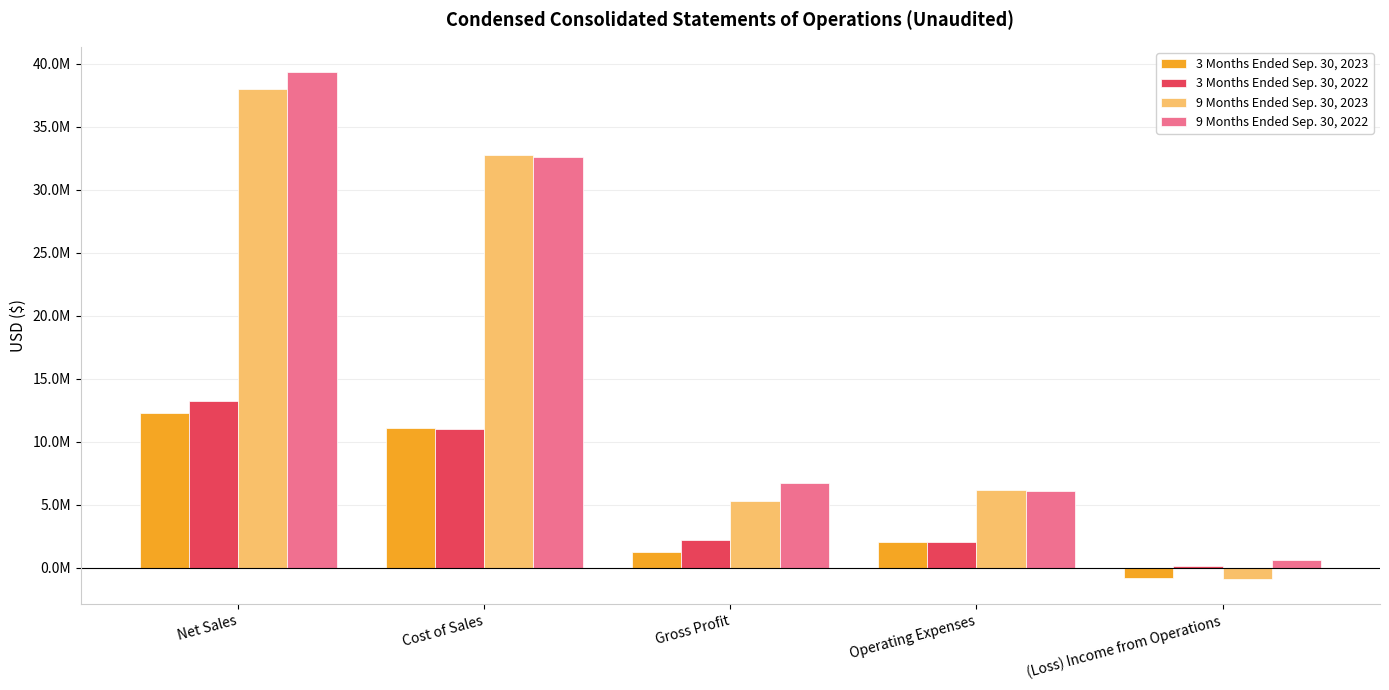

How many bars are there in each group?

4